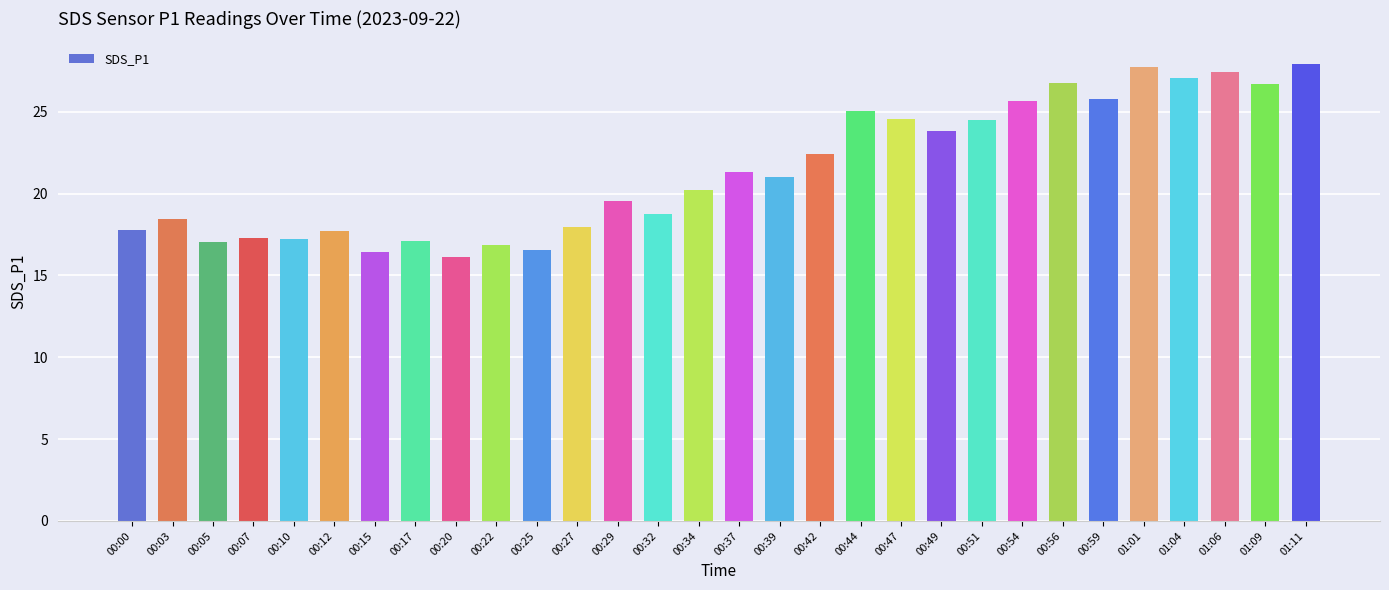

The value at 00:29 is 4.3. True or false?

False